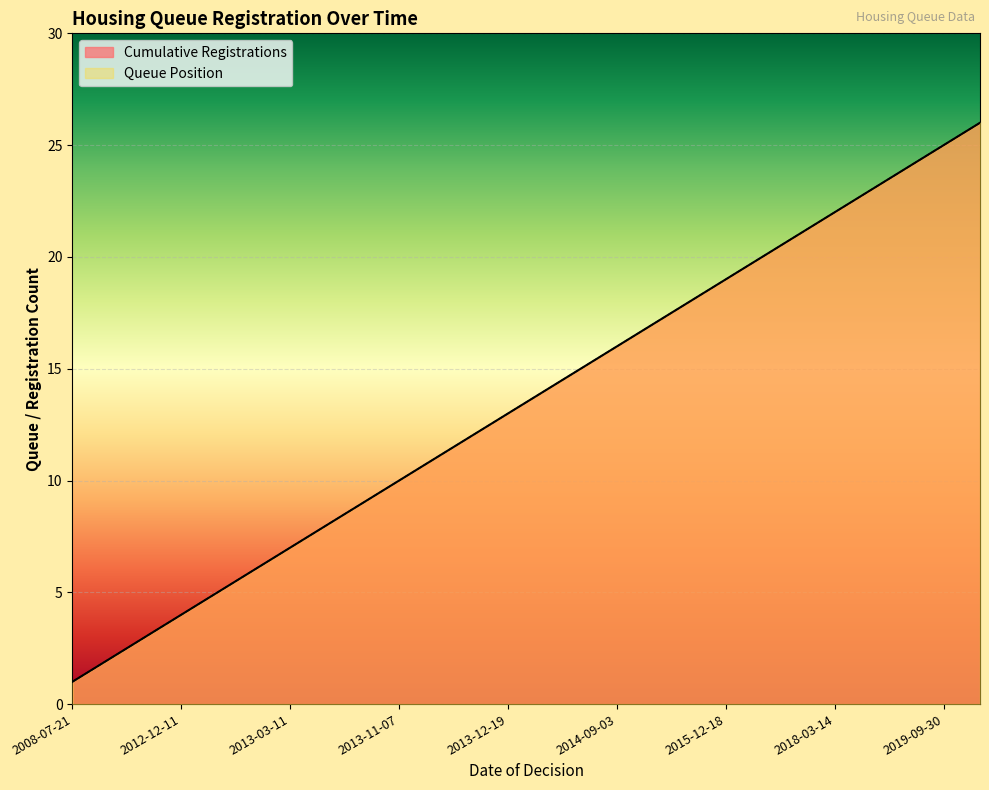

True or false: Cumulative Registrations and Queue Position cross at least once.

False